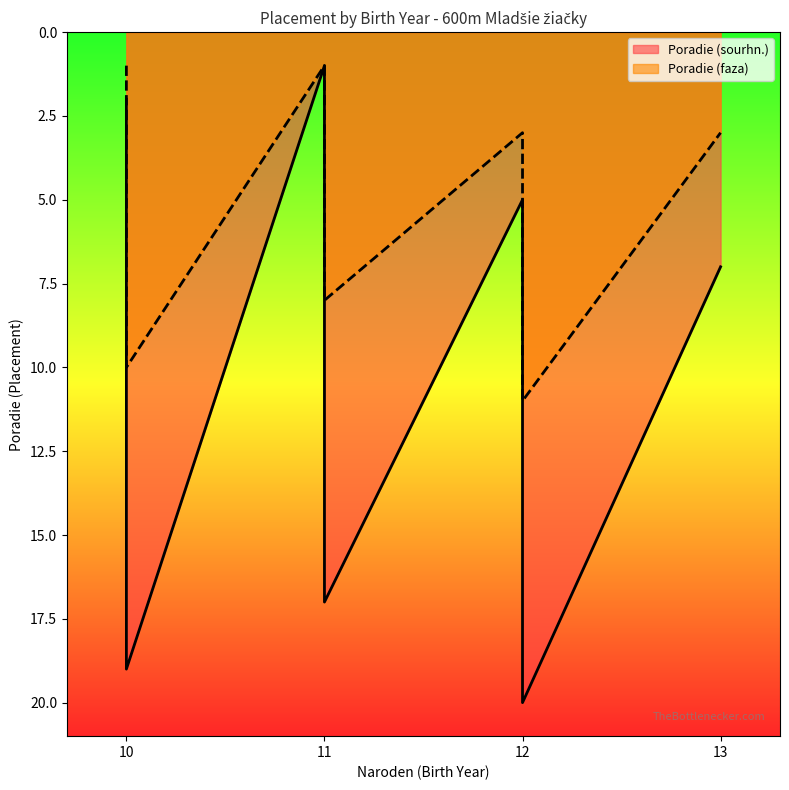

Is the value of Poradie (sourhn.) at 10 greater than the value of Poradie (faza) at 11?

Yes